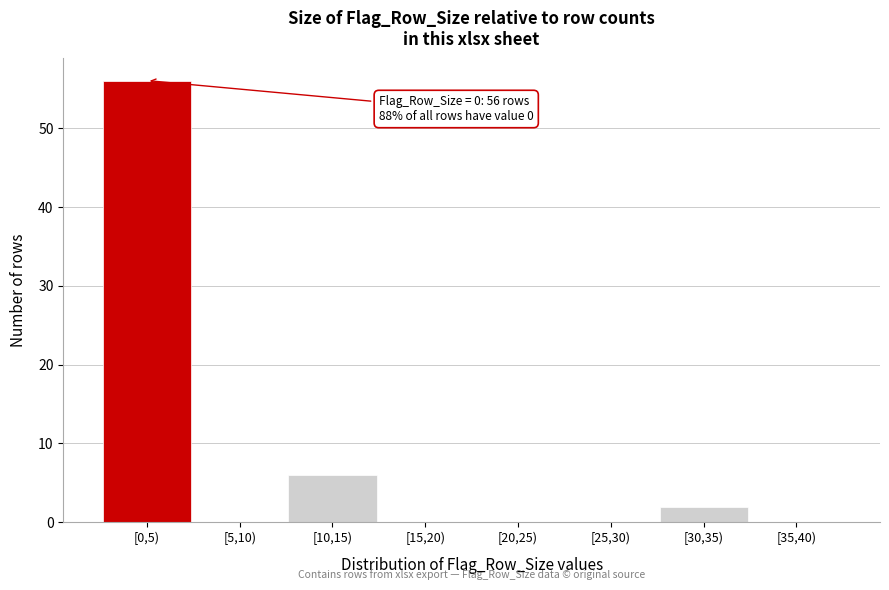

Reading right to left, what are all the values shown in this chart?

[35,40)=0	[30,35)=2	[25,30)=0	[20,25)=0	[15,20)=0	[10,15)=6	[5,10)=0	[0,5)=56